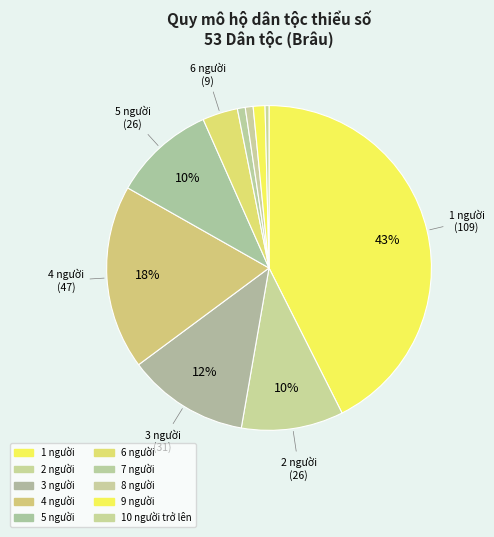

What is the change in value from 1 người to 4 người?

-62